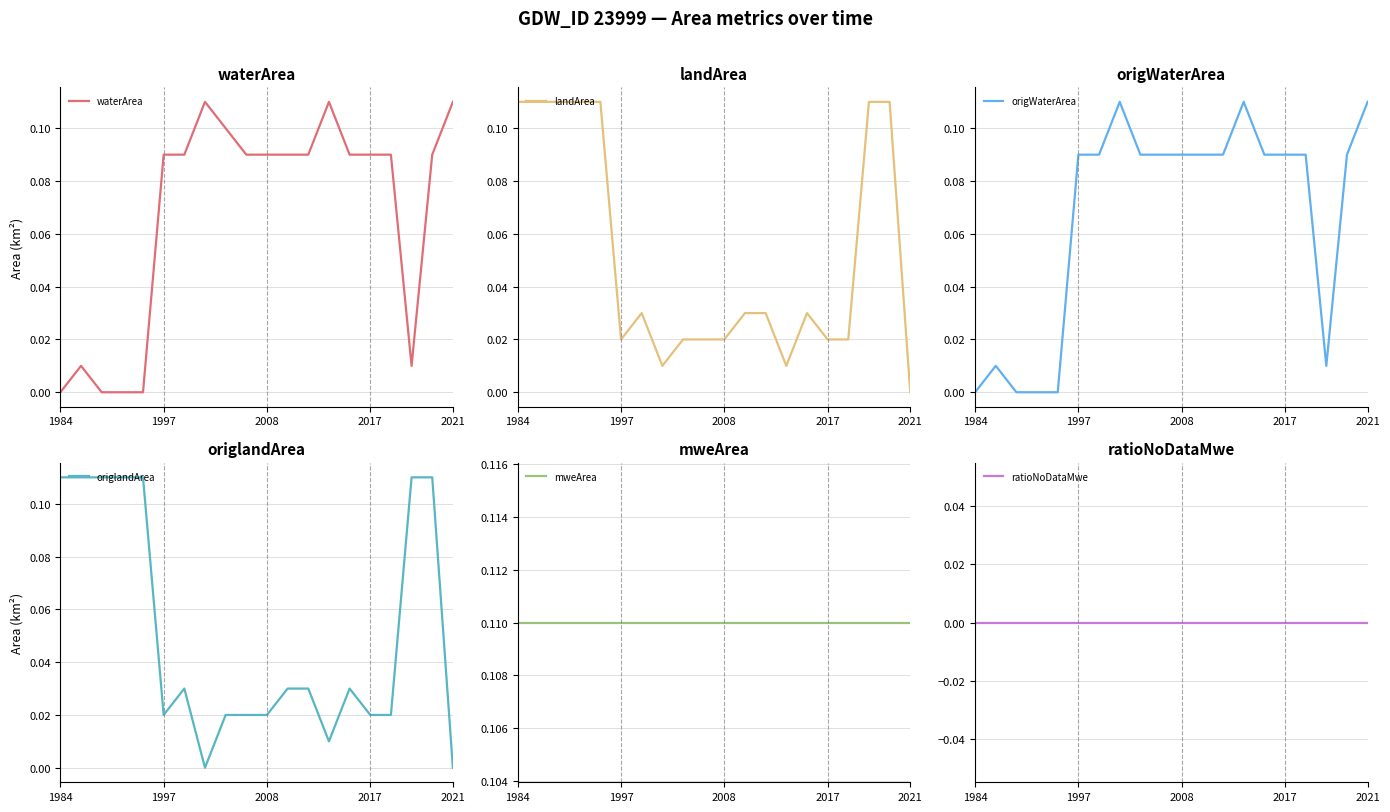

Reading left to right, list all the values displayed in this chart.

waterArea: 0.0	0.0	0.0	0.0	0.0	0.1	0.1	0.1	0.1	0.1	0.1	0.1	0.1	0.1	0.1	0.1	0.1	0.0	0.1	0.1
landArea: 0.1	0.1	0.1	0.1	0.1	0.0	0.0	0.0	0.0	0.0	0.0	0.0	0.0	0.0	0.0	0.0	0.0	0.1	0.1	0.0
origWaterArea: 0.0	0.0	0.0	0.0	0.0	0.1	0.1	0.1	0.1	0.1	0.1	0.1	0.1	0.1	0.1	0.1	0.1	0.0	0.1	0.1
origlandArea: 0.1	0.1	0.1	0.1	0.1	0.0	0.0	0.0	0.0	0.0	0.0	0.0	0.0	0.0	0.0	0.0	0.0	0.1	0.1	0.0
mweArea: 0.1	0.1	0.1	0.1	0.1	0.1	0.1	0.1	0.1	0.1	0.1	0.1	0.1	0.1	0.1	0.1	0.1	0.1	0.1	0.1
ratioNoDataMwe: 0.0	0.0	0.0	0.0	0.0	0.0	0.0	0.0	0.0	0.0	0.0	0.0	0.0	0.0	0.0	0.0	0.0	0.0	0.0	0.0